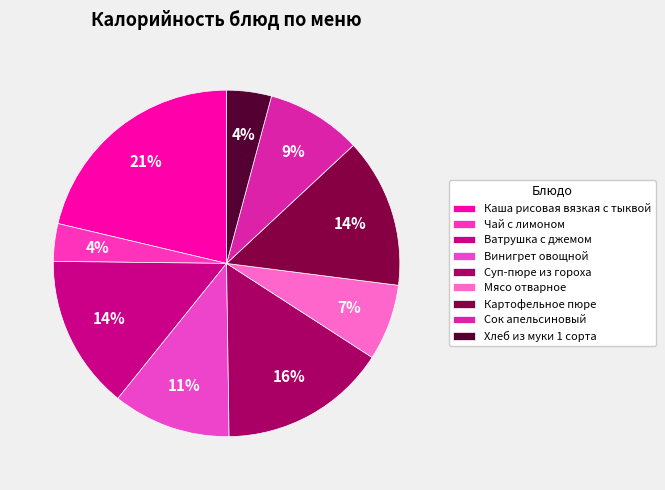

How many segments does this pie chart have?

9